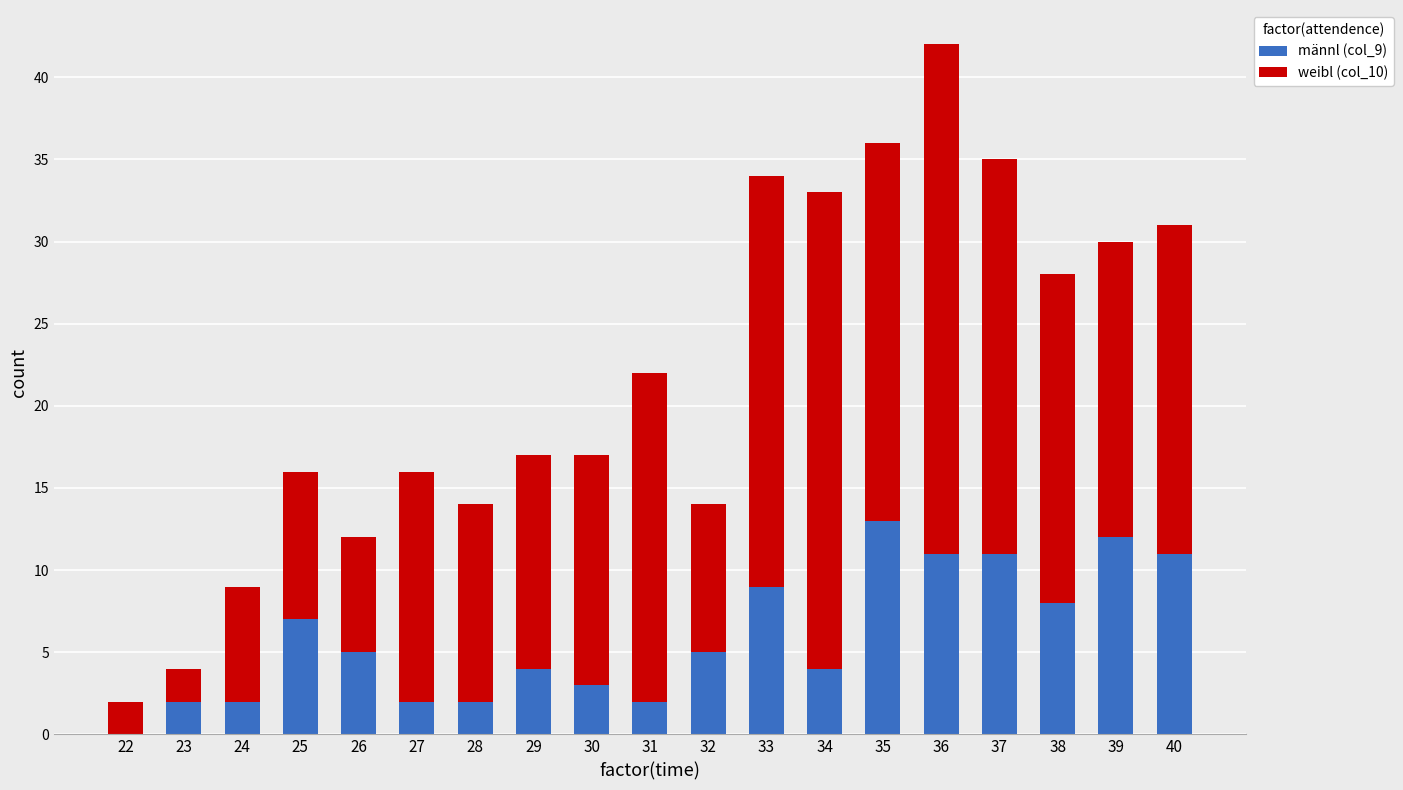

What is the total value across all series at 26?

12